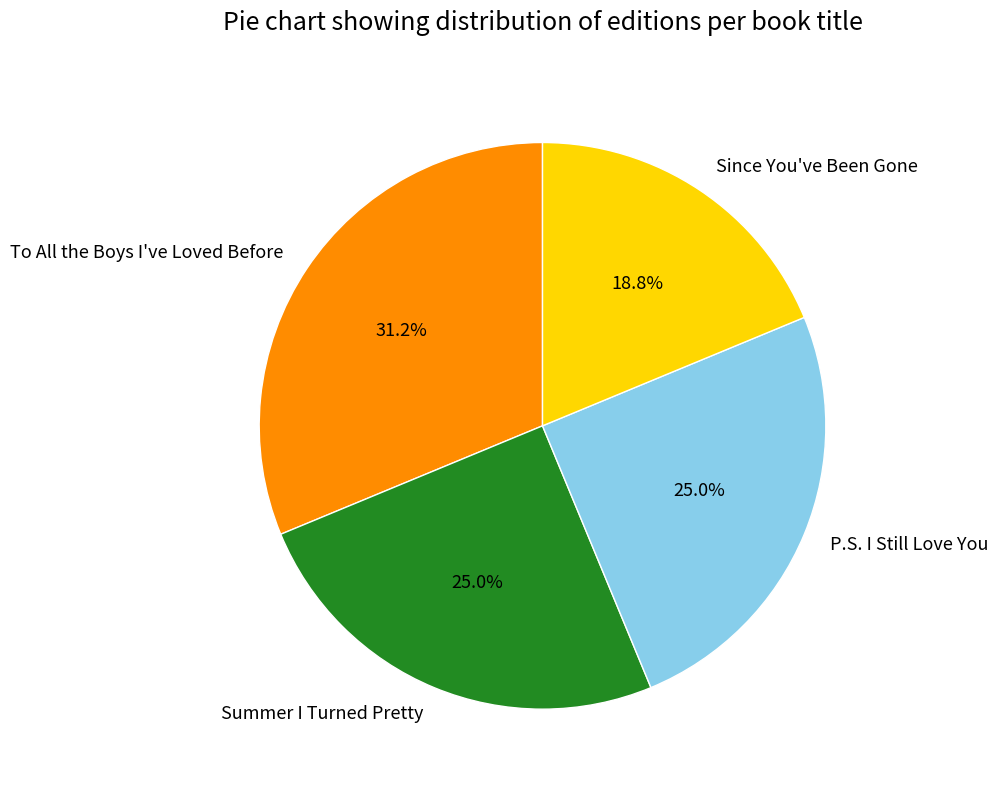

Approximately how many times larger is the value at To All the Boys I've Loved Before compared to Summer I Turned Pretty?

1.2